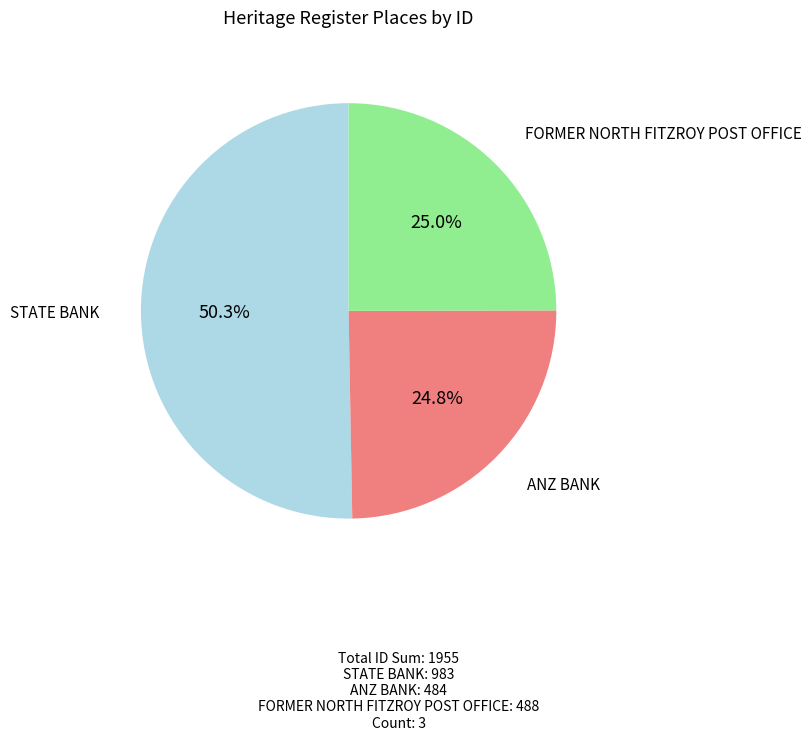

Is there any slice that represents more than half of the pie?

Yes